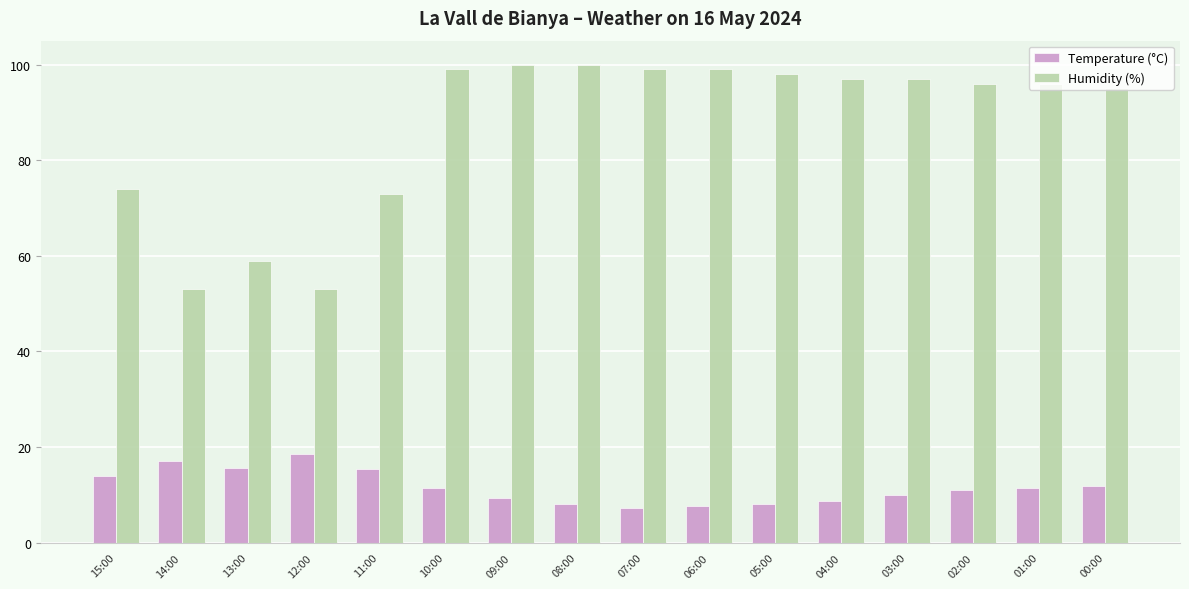

What is the spread (max minus min) of values at 14:00?

35.9